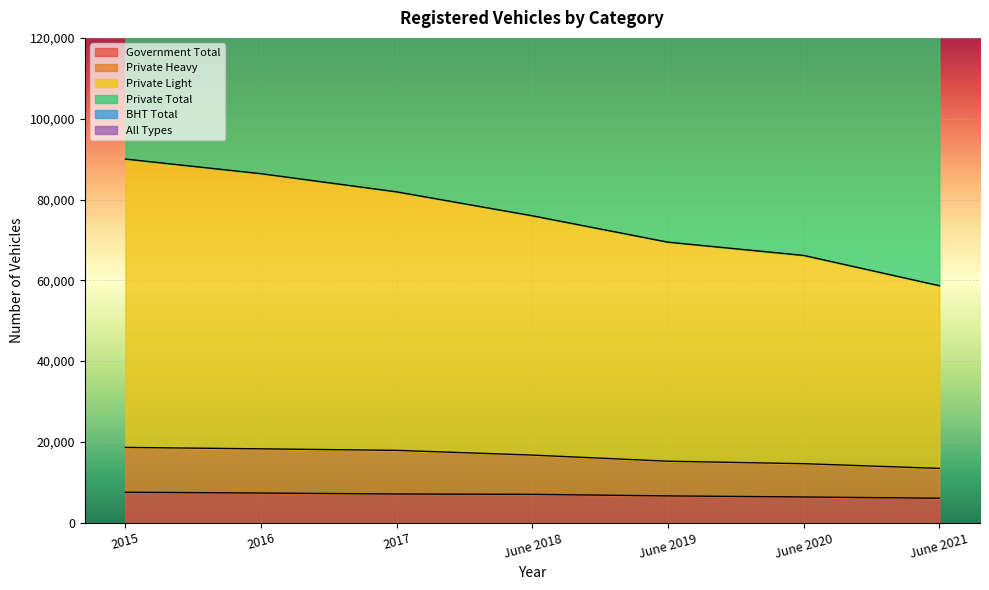

True or false: Private Light and Private Total intersect in this chart.

False